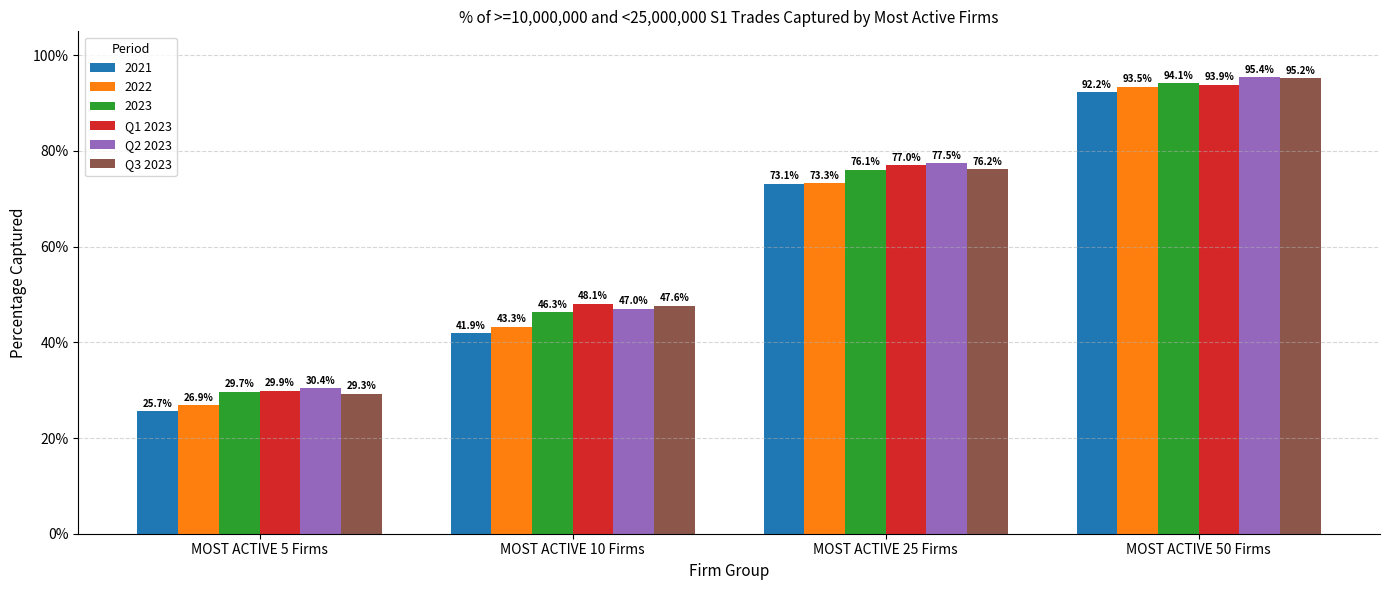

Are the bars horizontal?

No